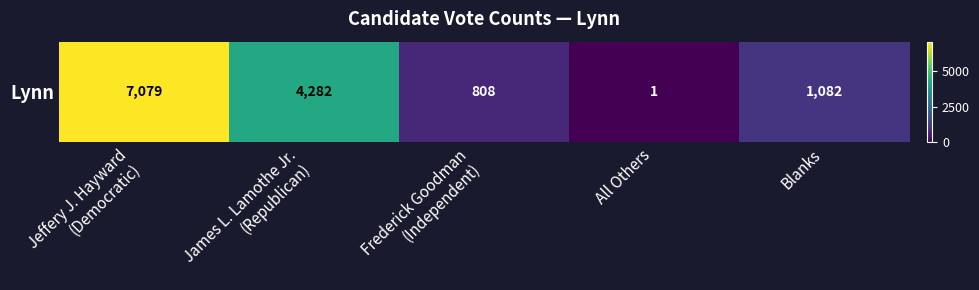

What is the maximum value shown in the chart?

7079